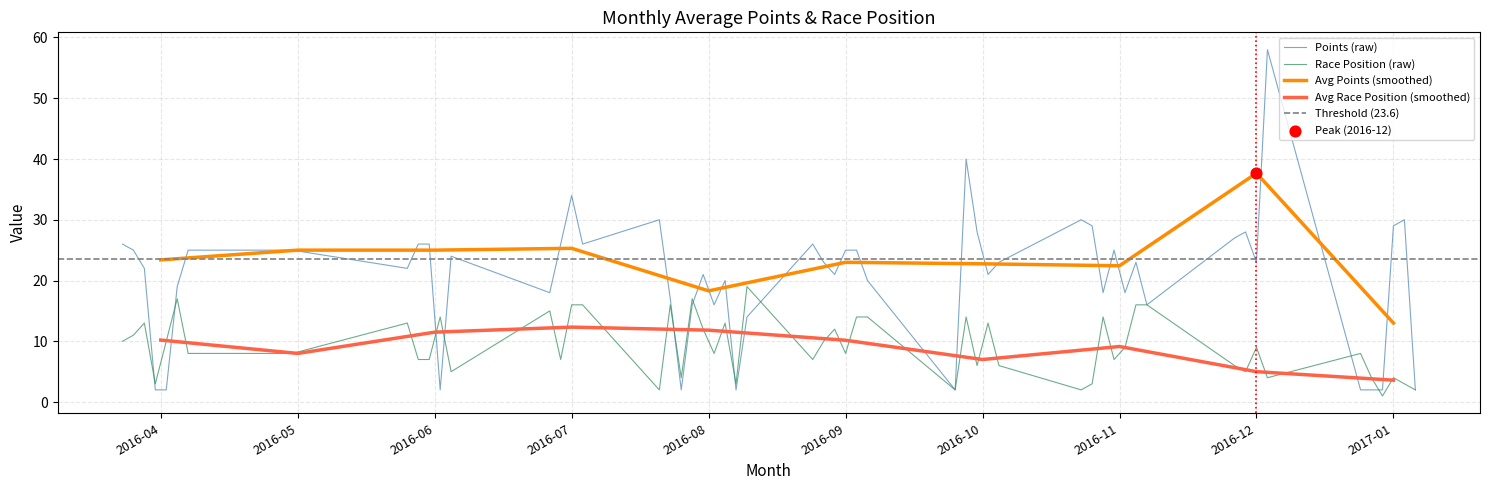

At which category is the sum across all series the highest?

2016-12